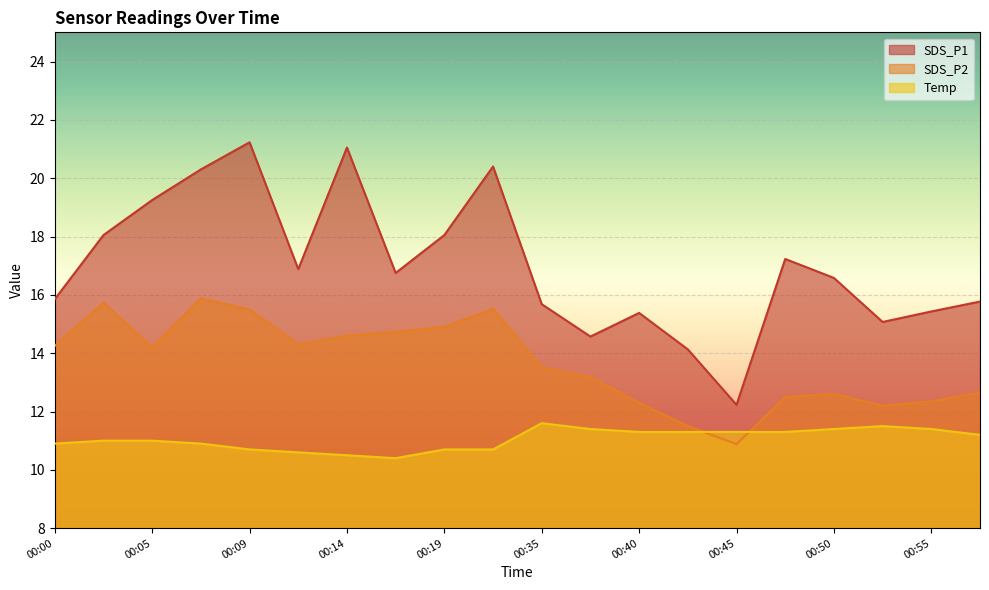

Rank the series by their maximum value, from lowest to highest.

Temp, SDS_P2, SDS_P1